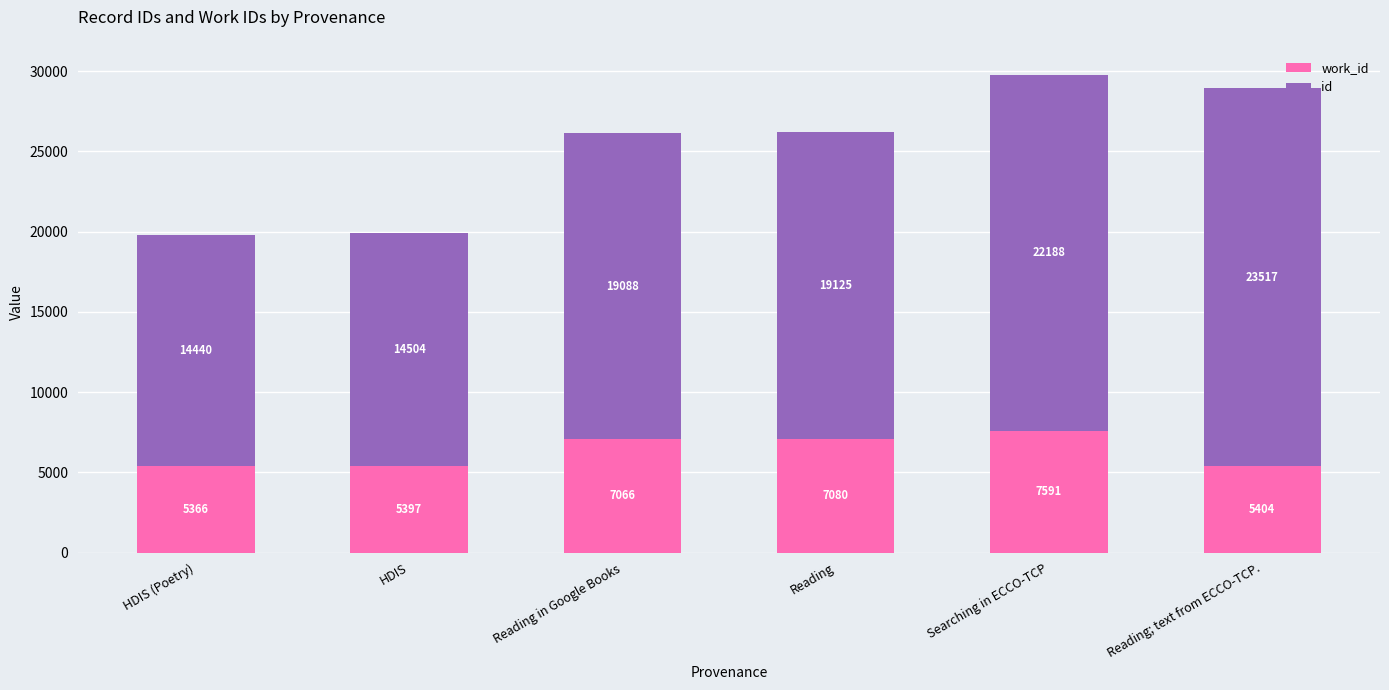

At which category is the sum across all series the highest?

Searching in ECCO-TCP